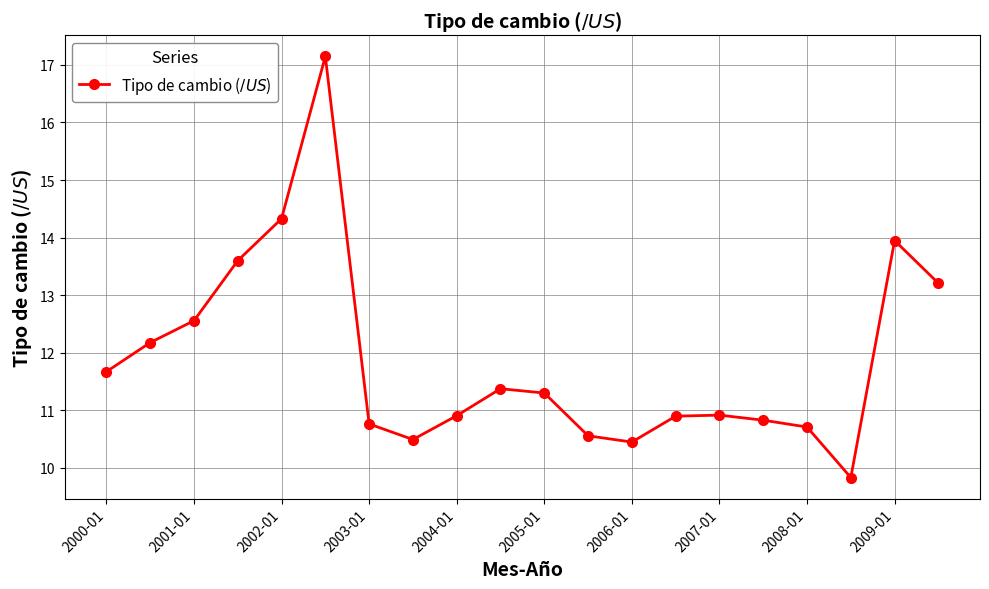

Does the chart display data point markers on the line(s)?

Yes